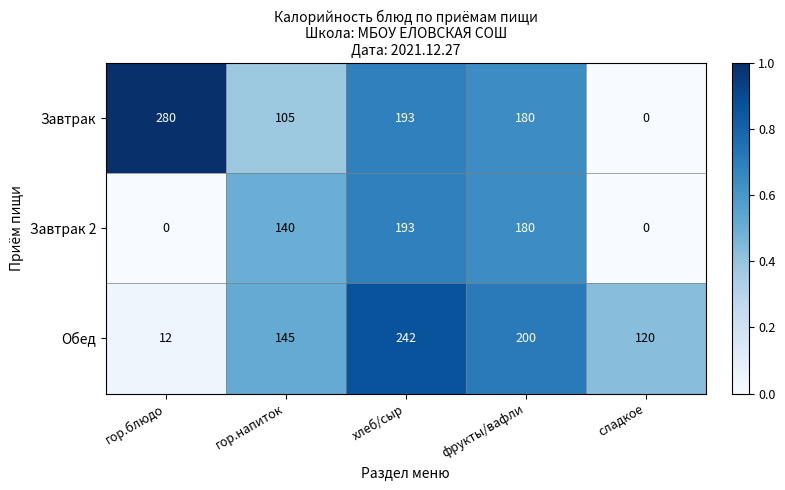

What is the difference between the second highest and second lowest values in the Завтрак series?

88